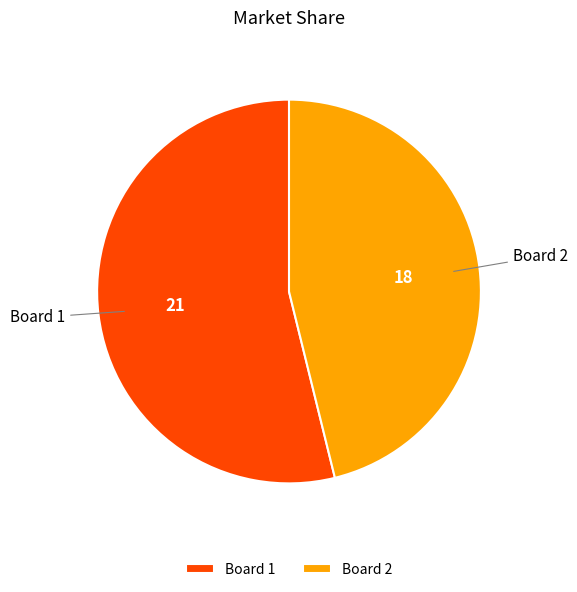

Approximately how many times larger is the value at Board 1 compared to Board 2?

1.2